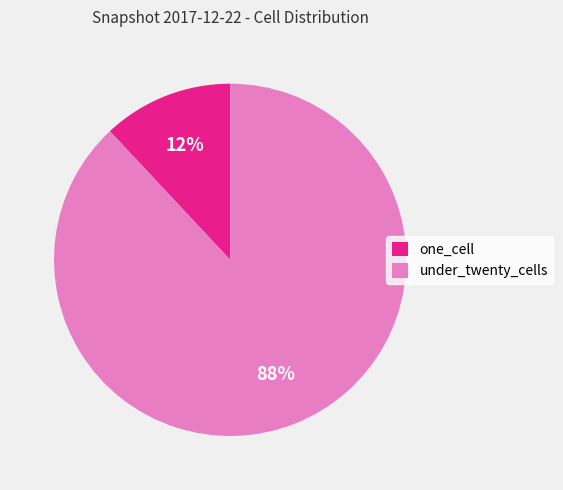

What is the smallest slice in the pie chart?

one_cell